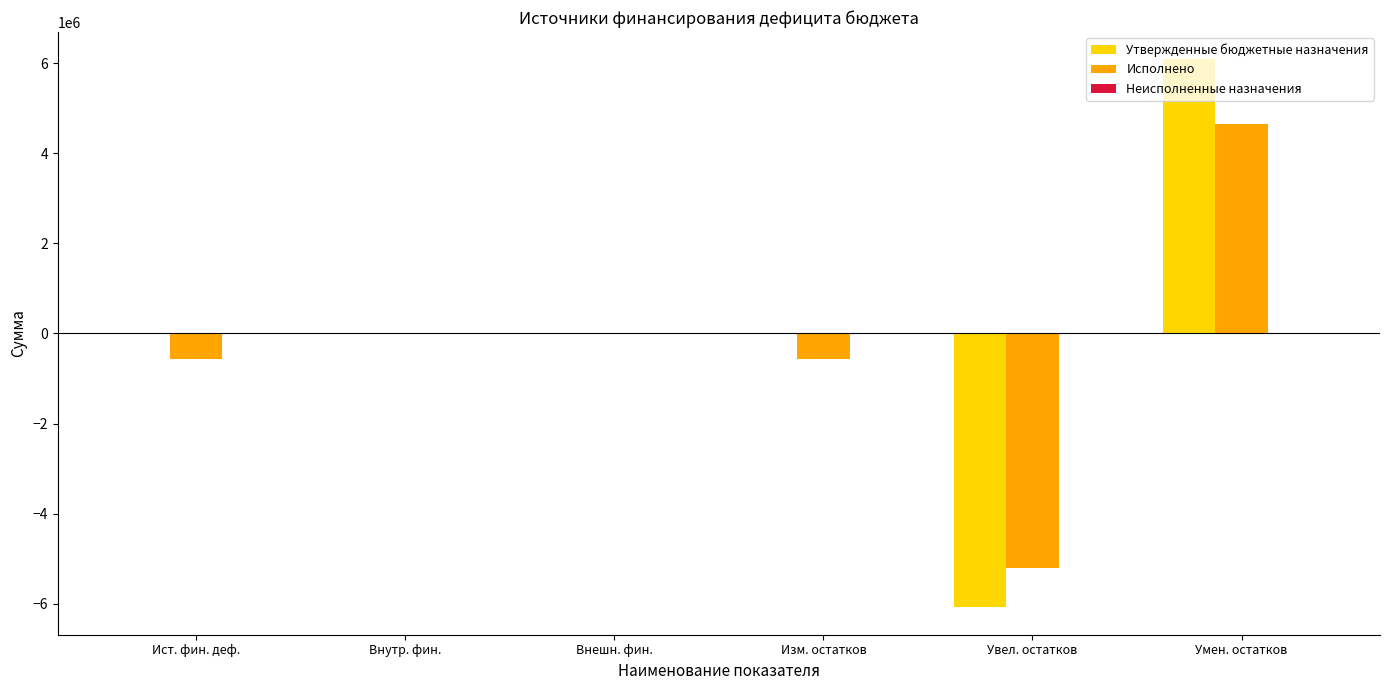

Is it true that Исполнено equals -574383.8 at Изм. остатков?

True